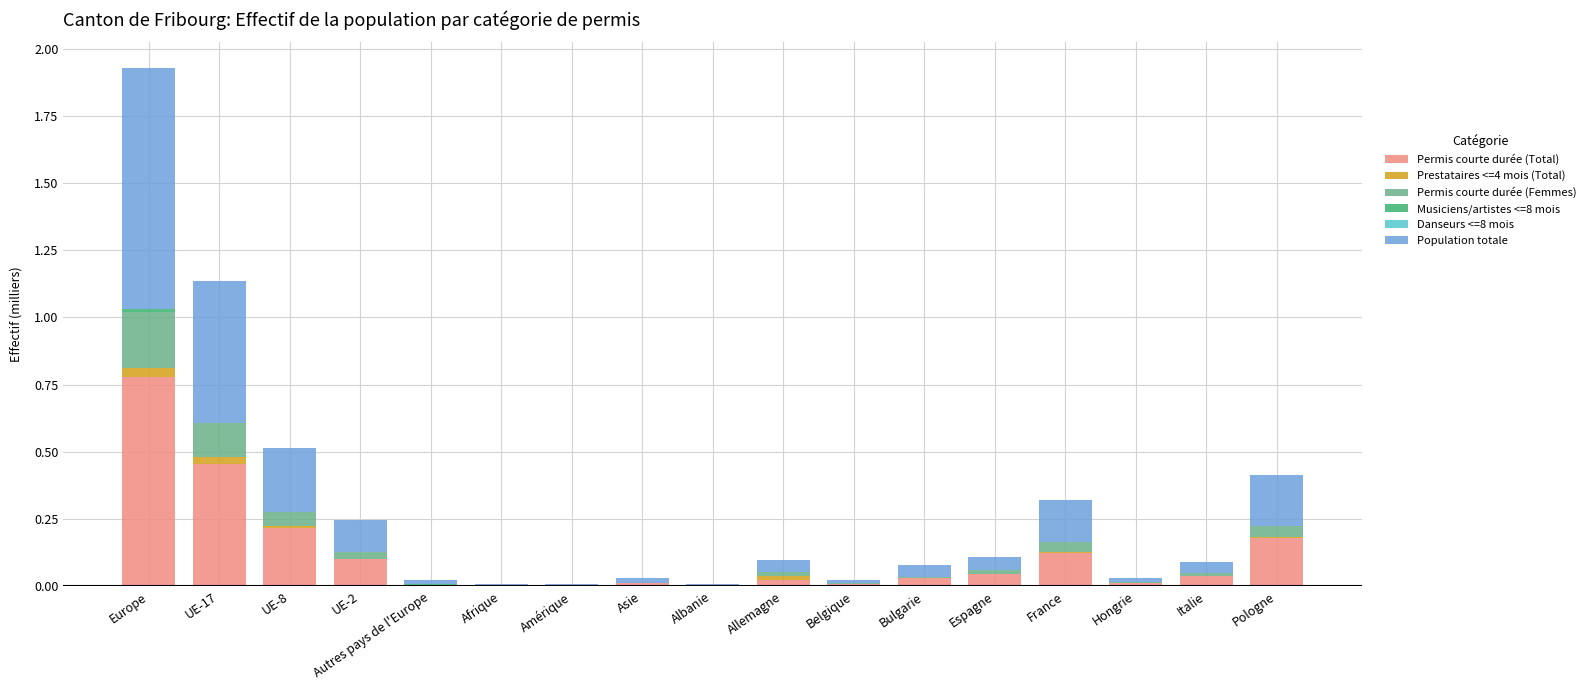

What is the sum of all Permis courte durée (Total) values?

2.0